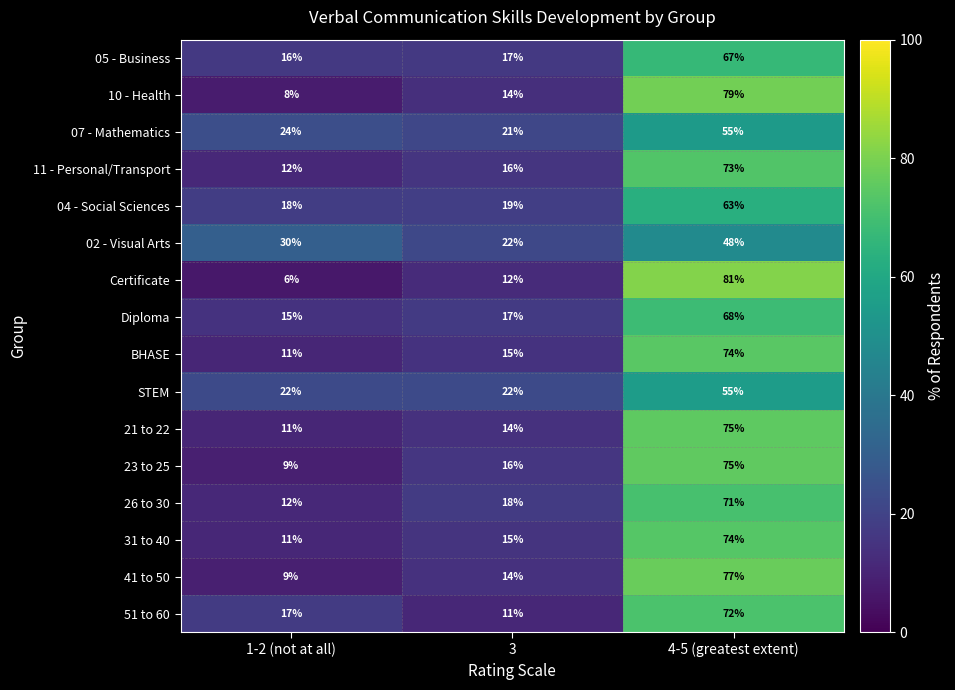

What is the minimum value shown in the chart?

6